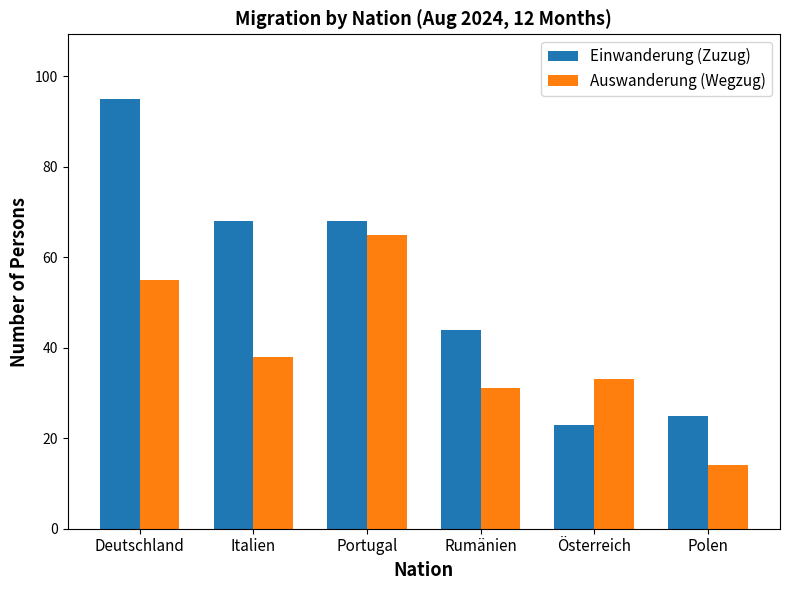

What is the label of the 1st bar from the right?

Polen